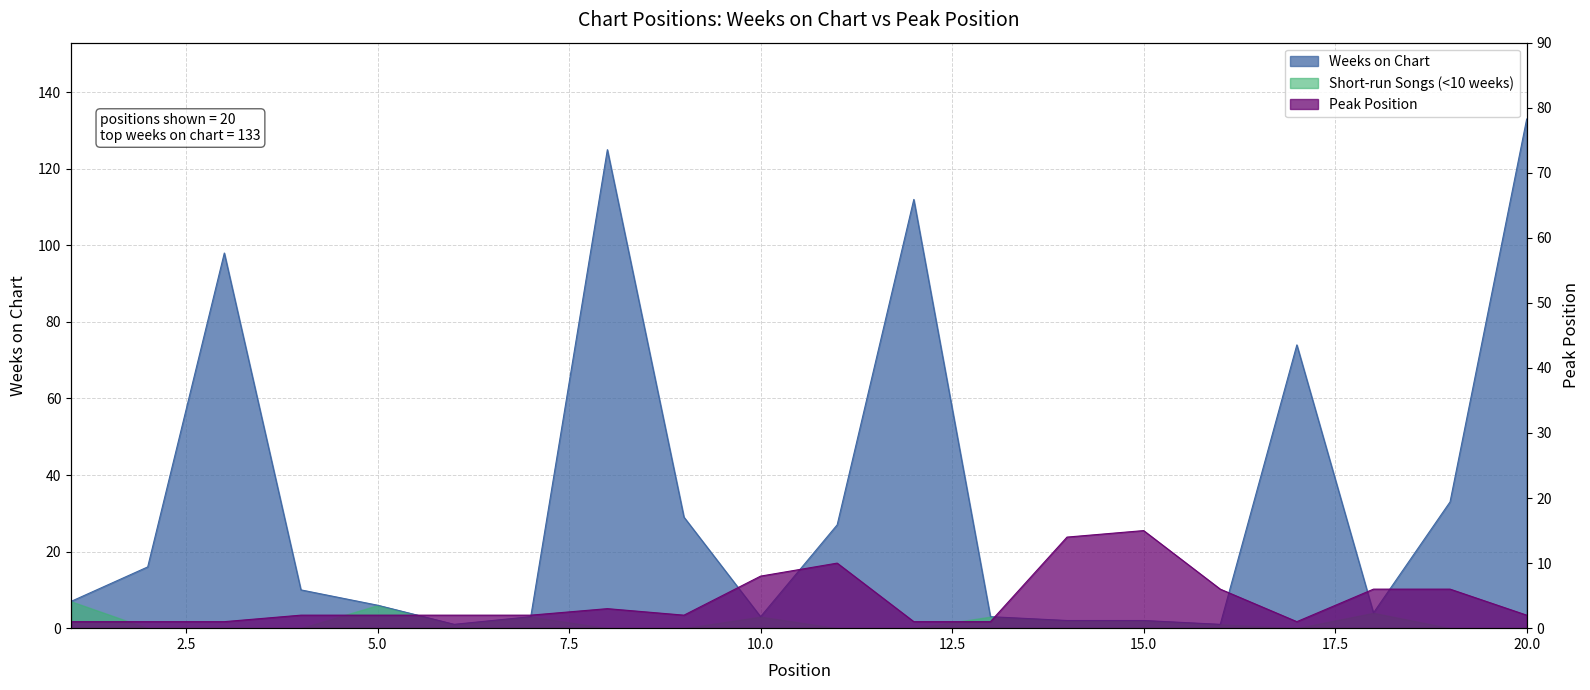

Is the value of Weeks on Chart at 4 greater than the value of Peak Position at 2?

Yes